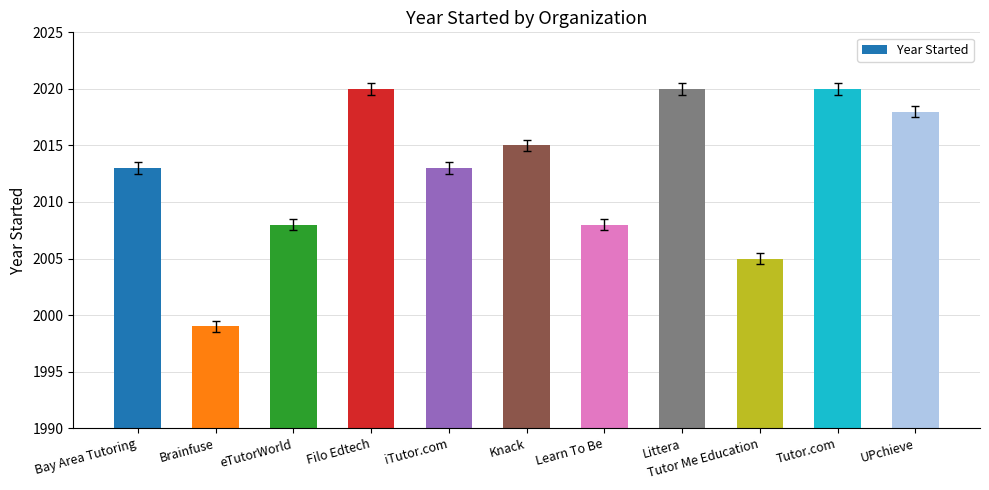

What is the change in value from eTutorWorld to Tutor.com?

+12